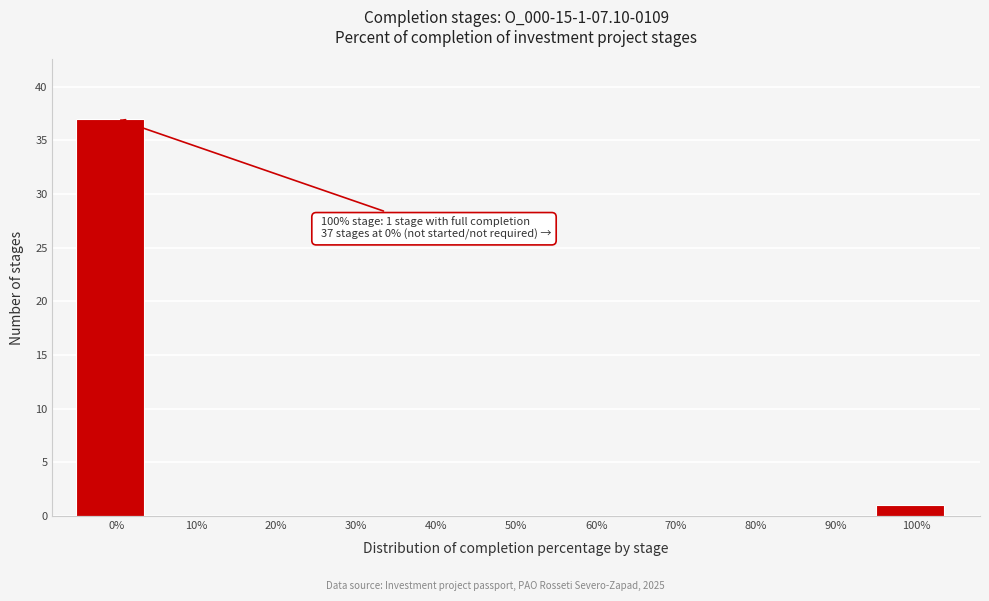

Reading left to right, transcribe all the data shown in this chart.

0%=37	10%=0	20%=0	30%=0	40%=0	50%=0	60%=0	70%=0	80%=0	90%=0	100%=1